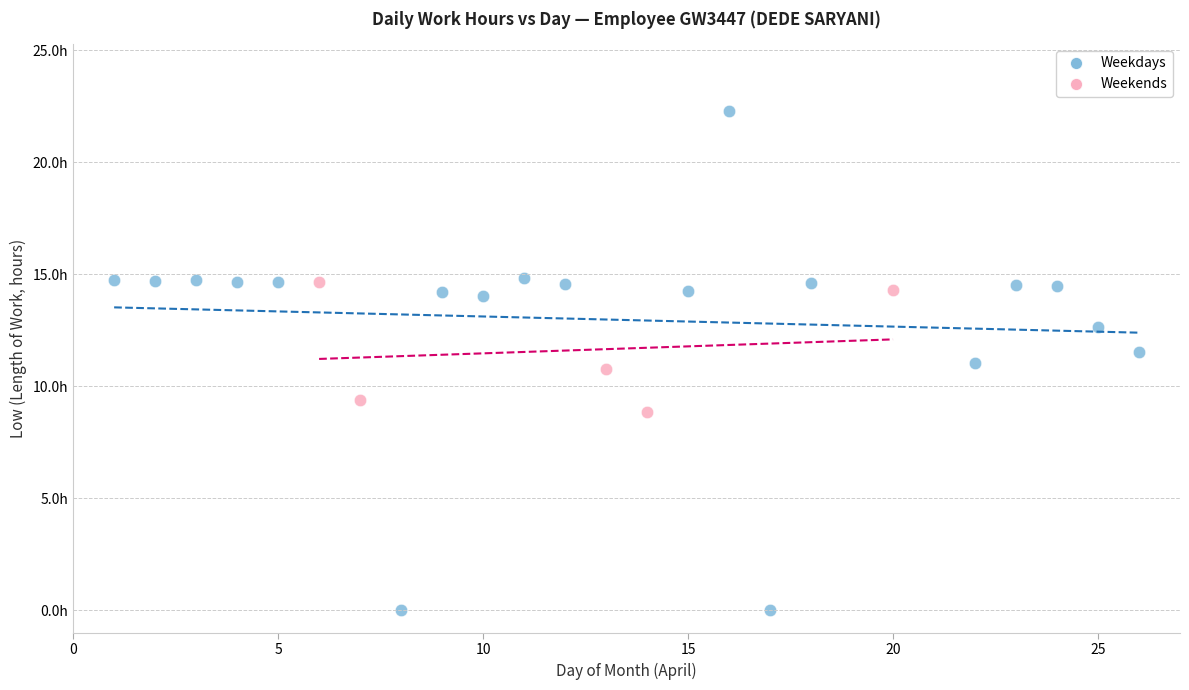

What are all the series names shown in the legend?

Weekdays, Weekends